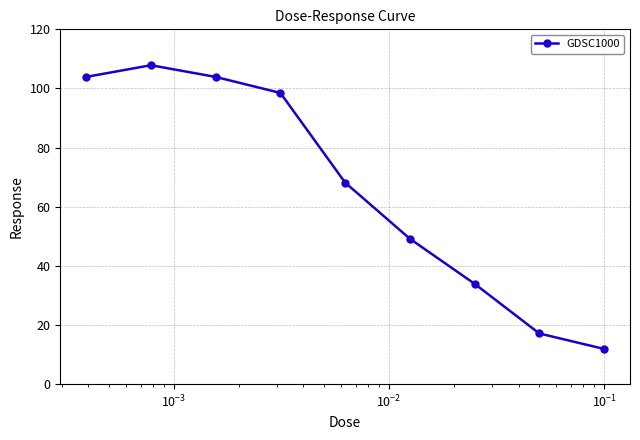

What is the smallest value displayed?

11.9